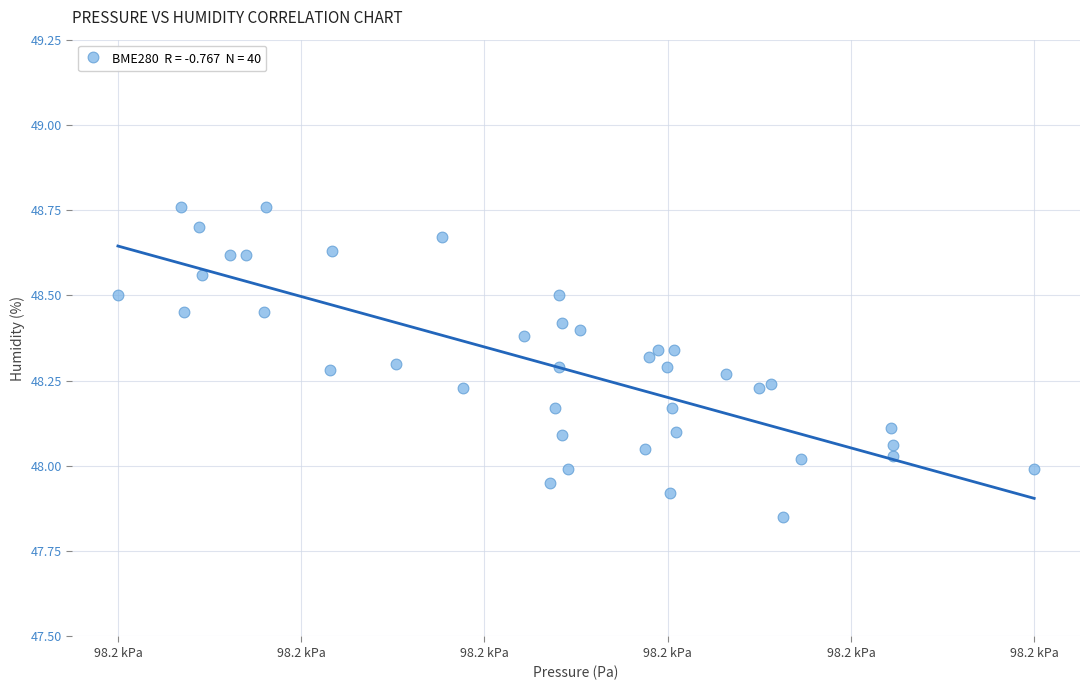

What is the range of Y values (max minus min)?

0.9